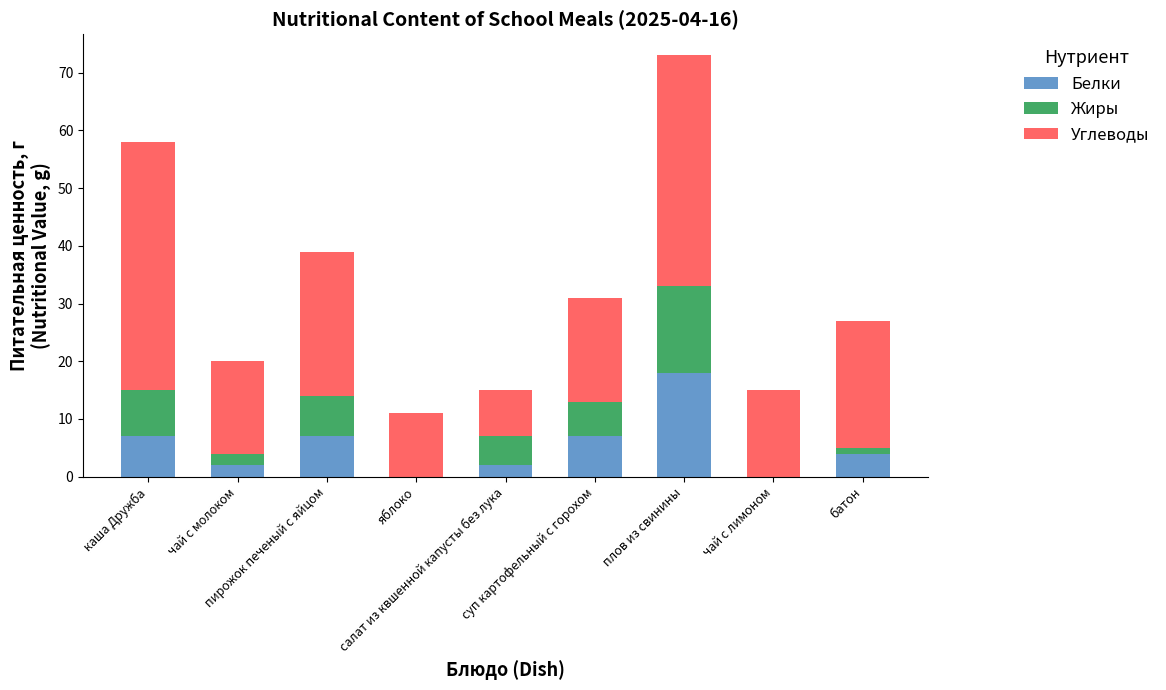

What is the total value across all series at плов из свинины?

73